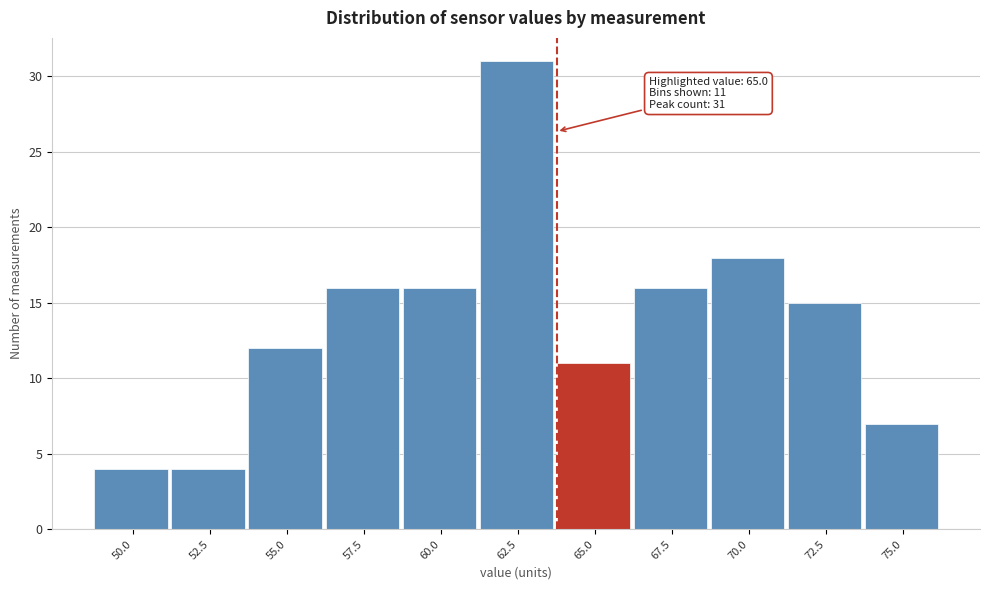

Reading left to right, list all the values displayed in this chart.

4	4	12	16	16	31	11	16	18	15	7